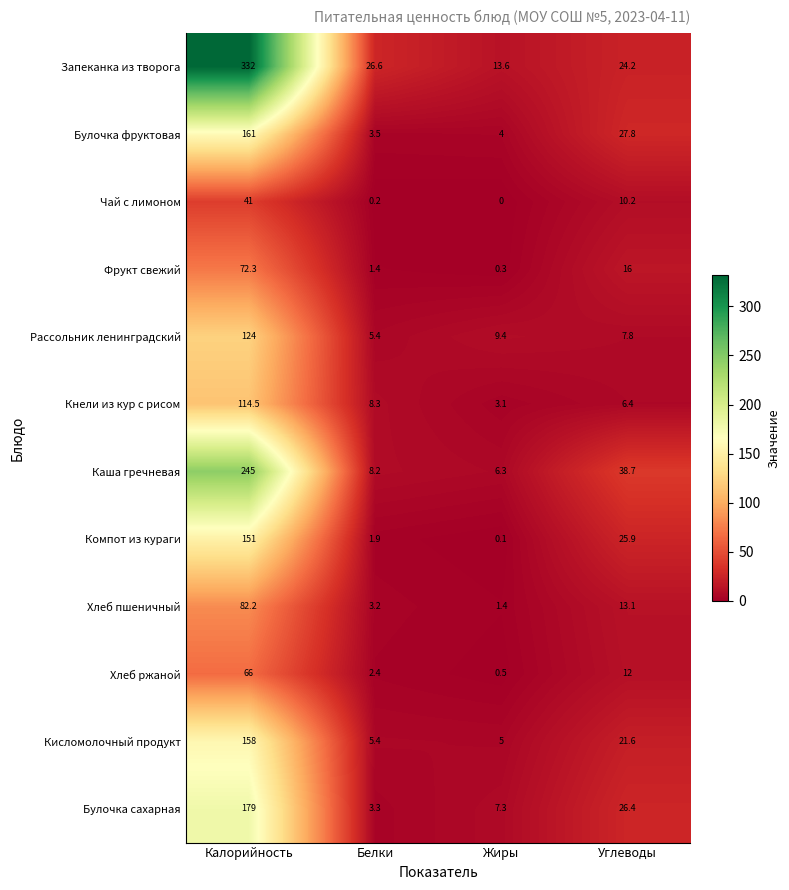

What is the greatest value displayed?

332.0